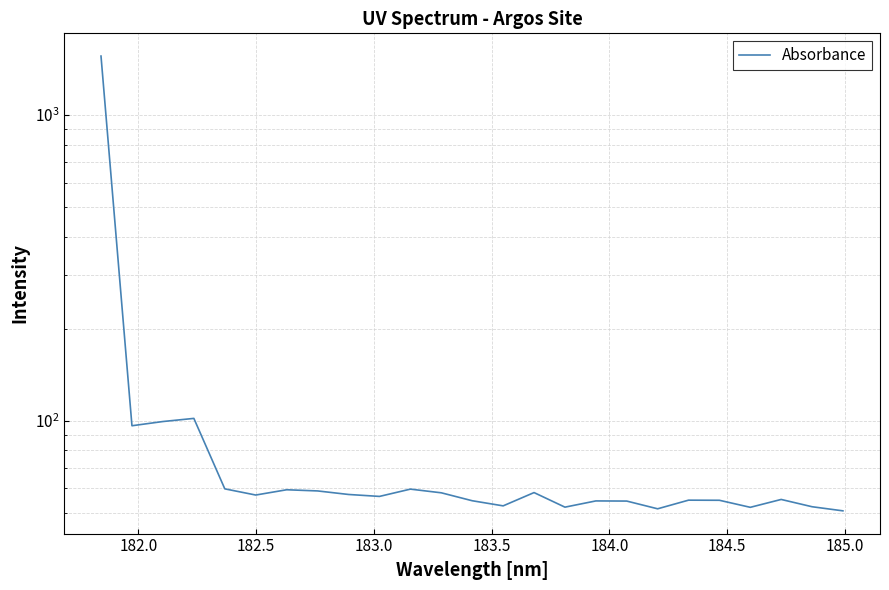

How many values exceed 56?

13